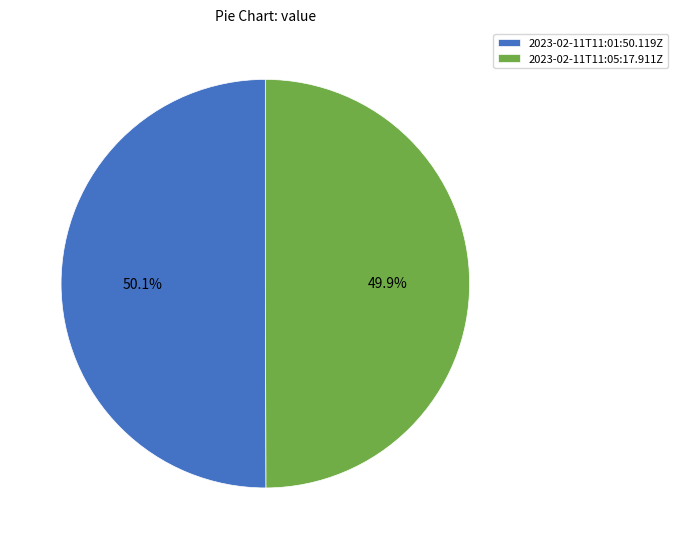

What is the ratio of the value at 2023-02-11T11:01:50.119Z to the value at 2023-02-11T11:05:17.911Z?

1.0